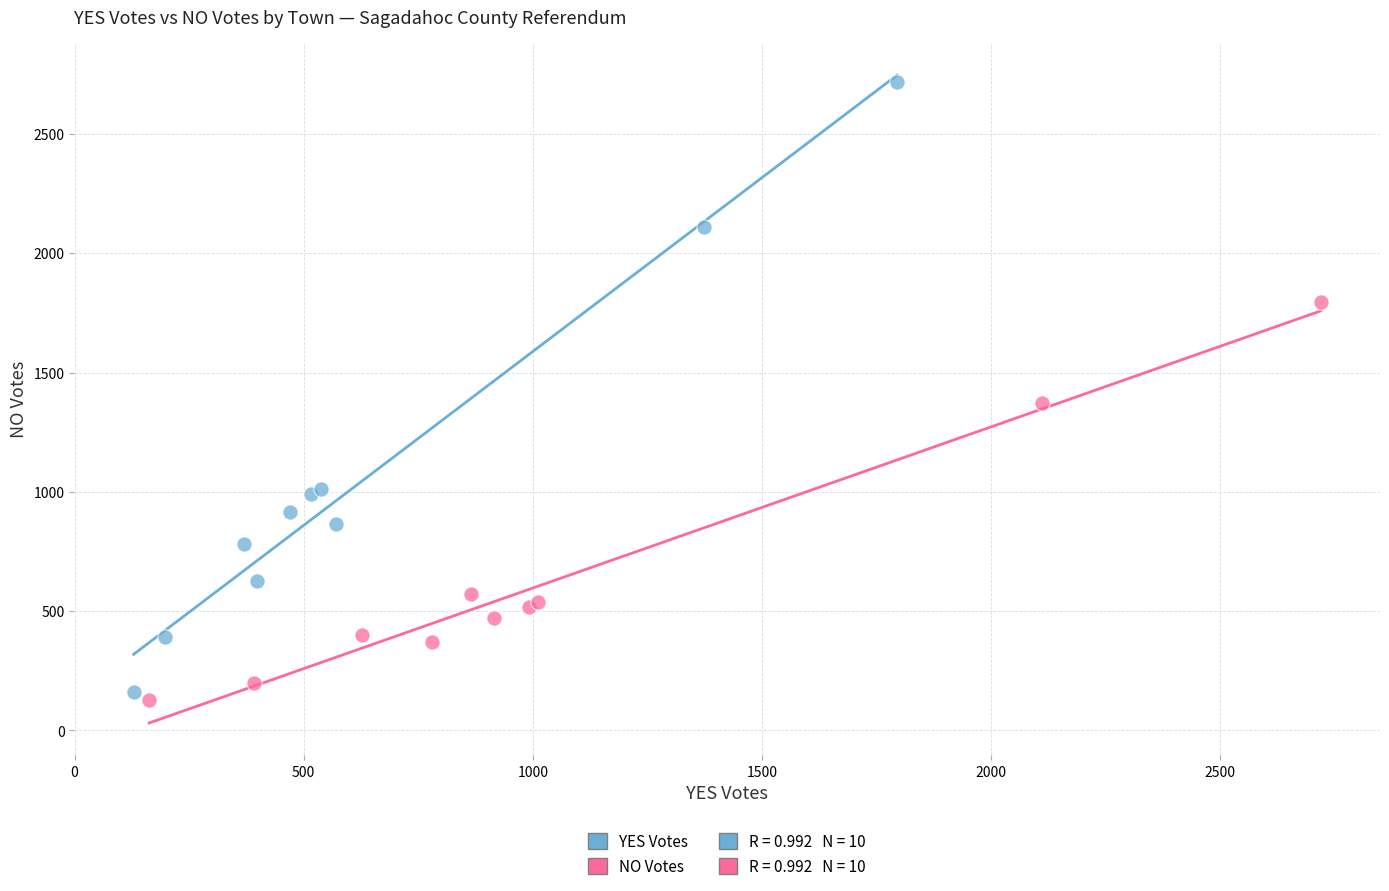

Which series contains the highest Y value?

YES Votes